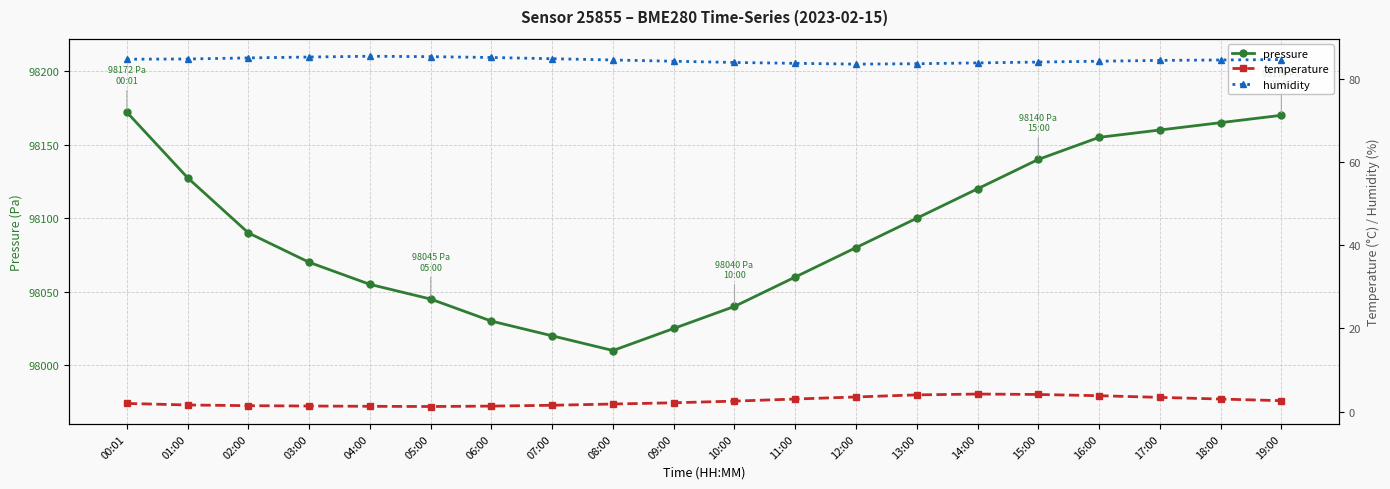

Where does the pressure series first go above 98090?

00:01